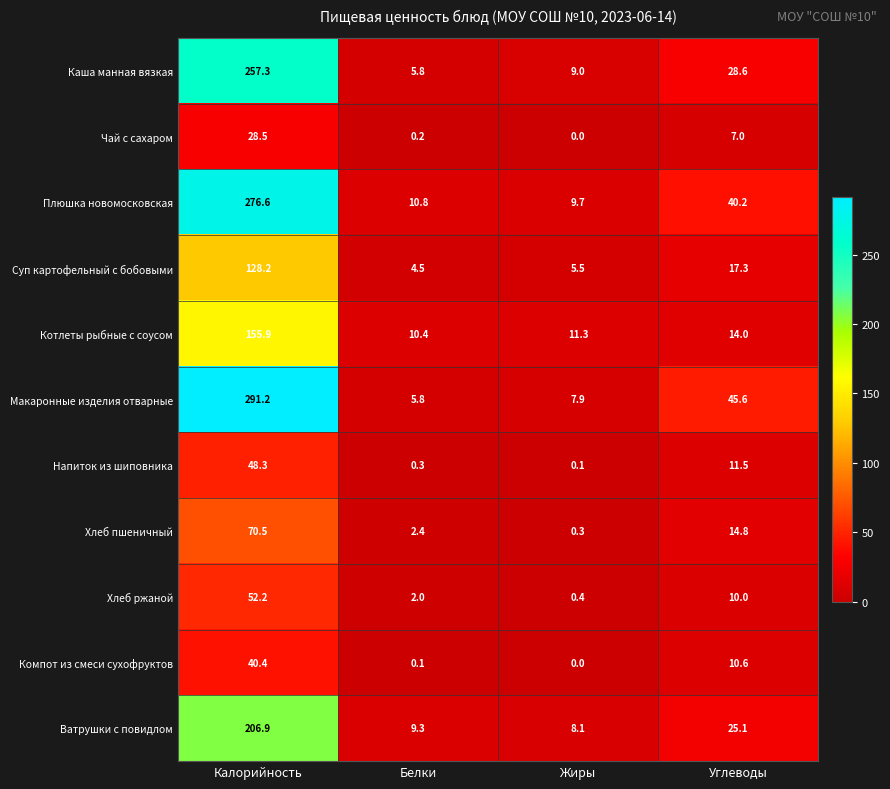

The Хлеб пшеничный series shows 0.3 at Жиры. True or false?

True